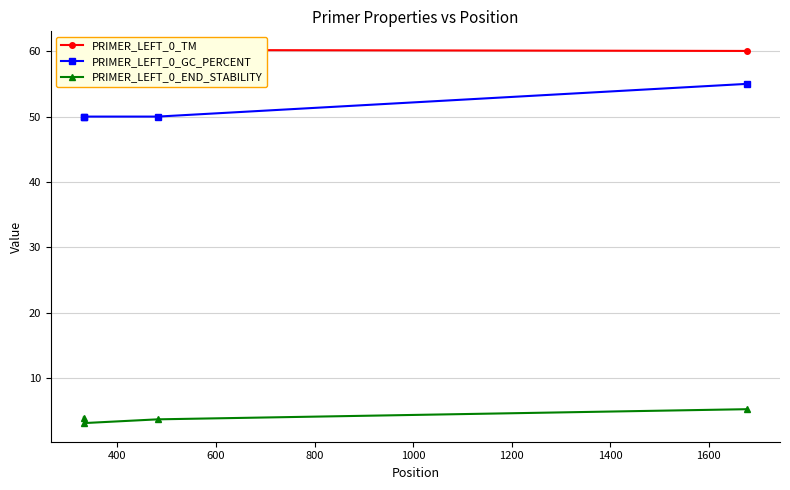

True or false: PRIMER_LEFT_0_END_STABILITY and PRIMER_LEFT_0_GC_PERCENT cross at least once.

False